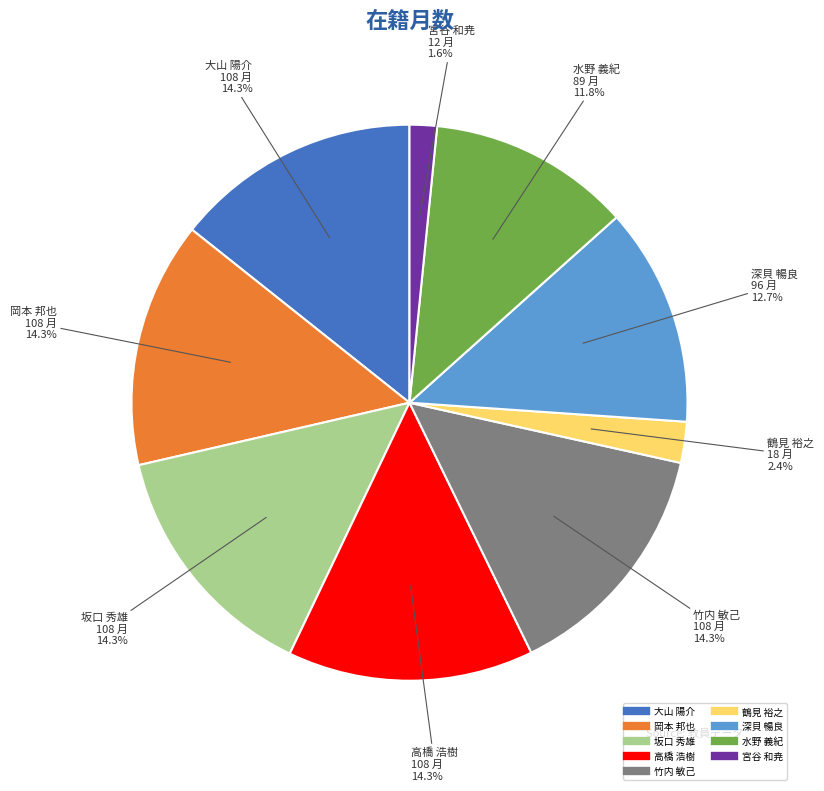

Between 大山 陽介 and 鶴見 裕之, which is larger?

大山 陽介